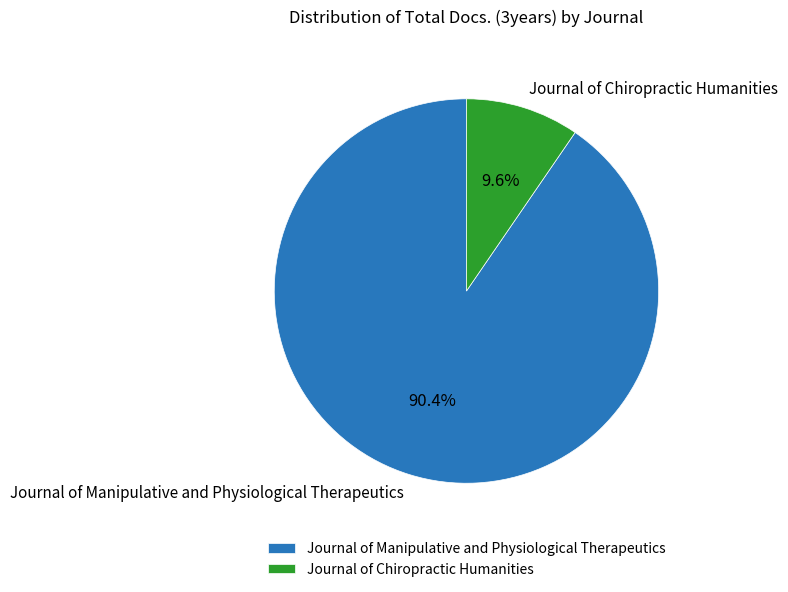

What percentage do Journal of Manipulative and Physiological Therapeutics and Journal of Chiropractic Humanities together represent?

100.0%